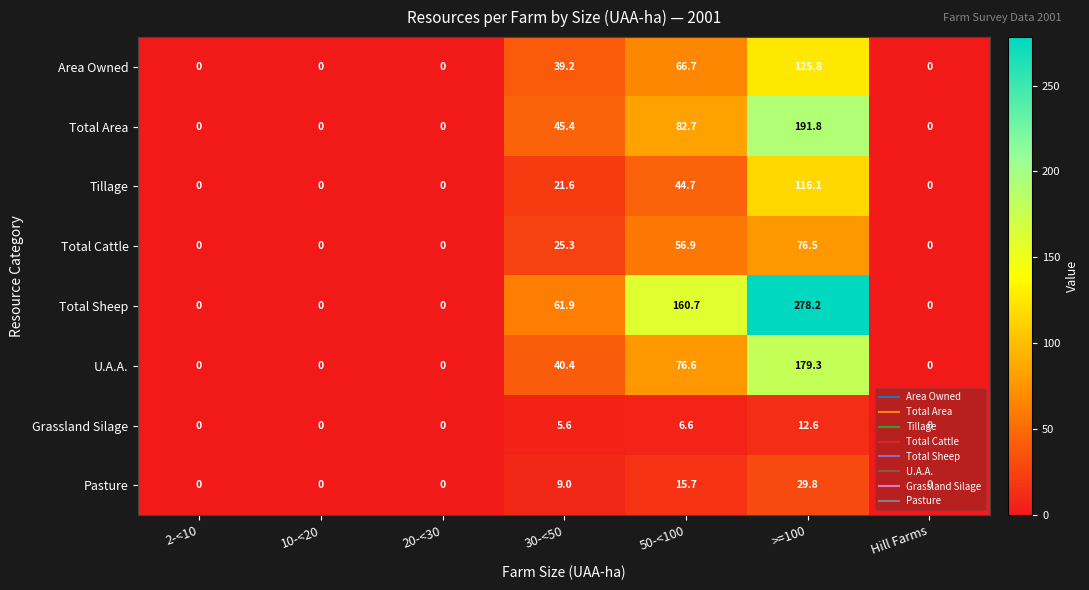

Which series has the largest total across all categories?

Total Sheep